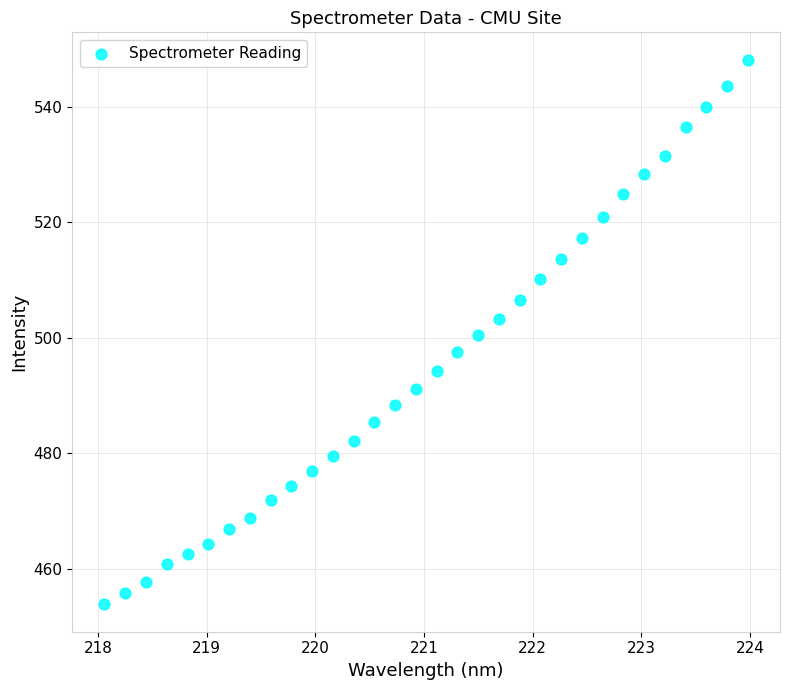

What is the range of Y values (max minus min)?

94.3